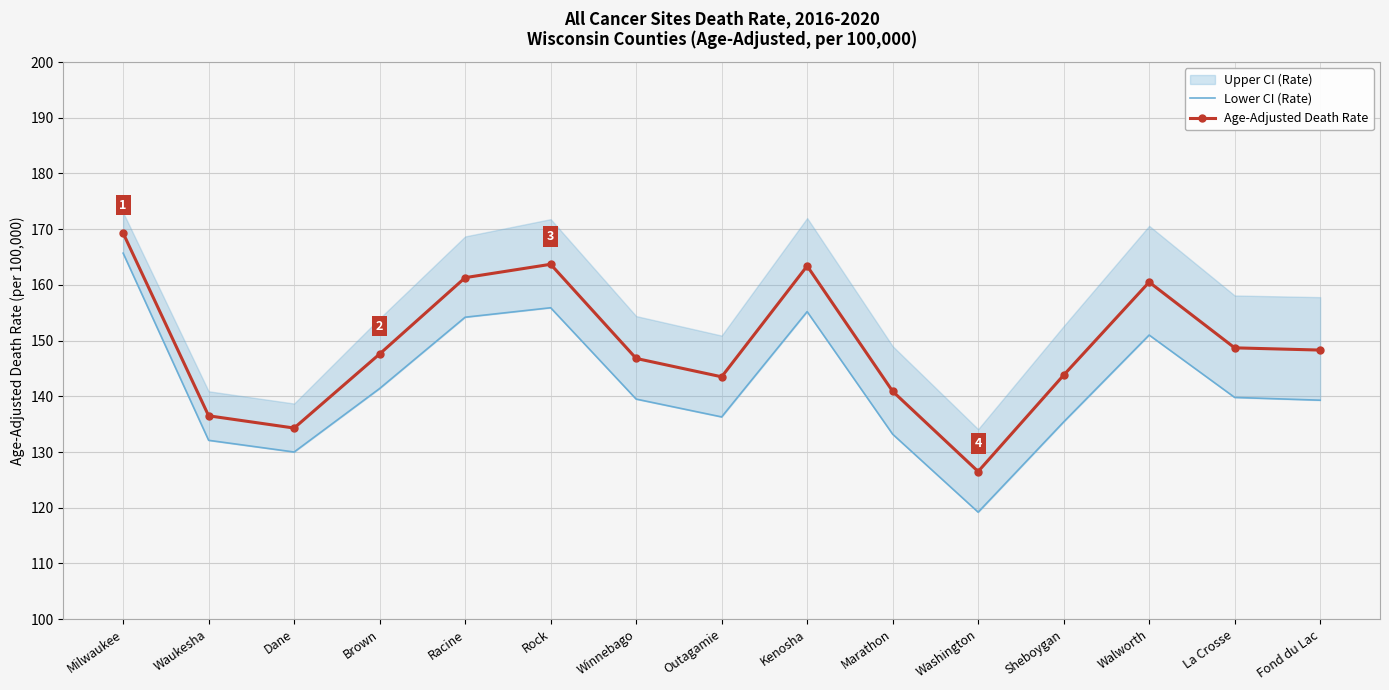

Between Milwaukee and Washington, which is larger?

Milwaukee